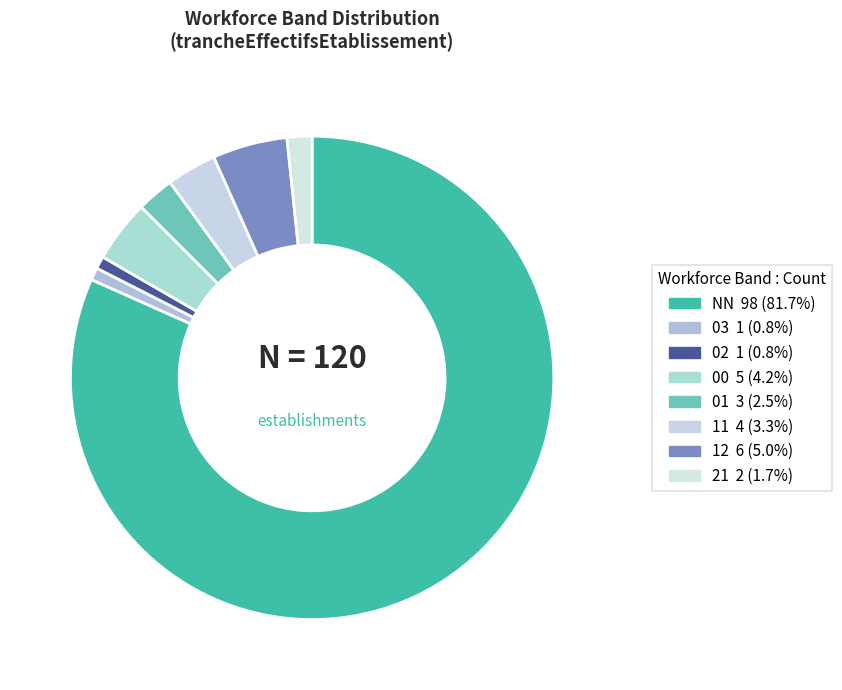

Count the number of slices in the pie.

8